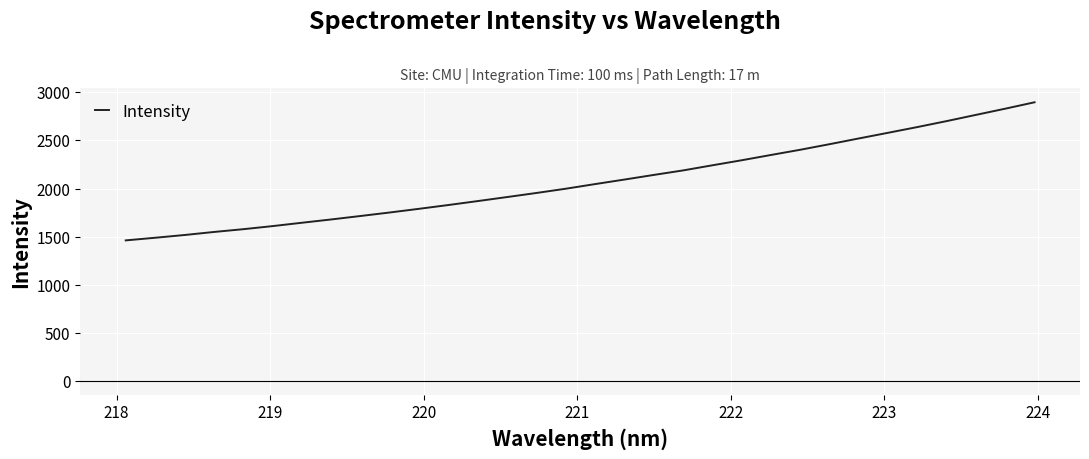

What is the greatest value displayed?

2895.7